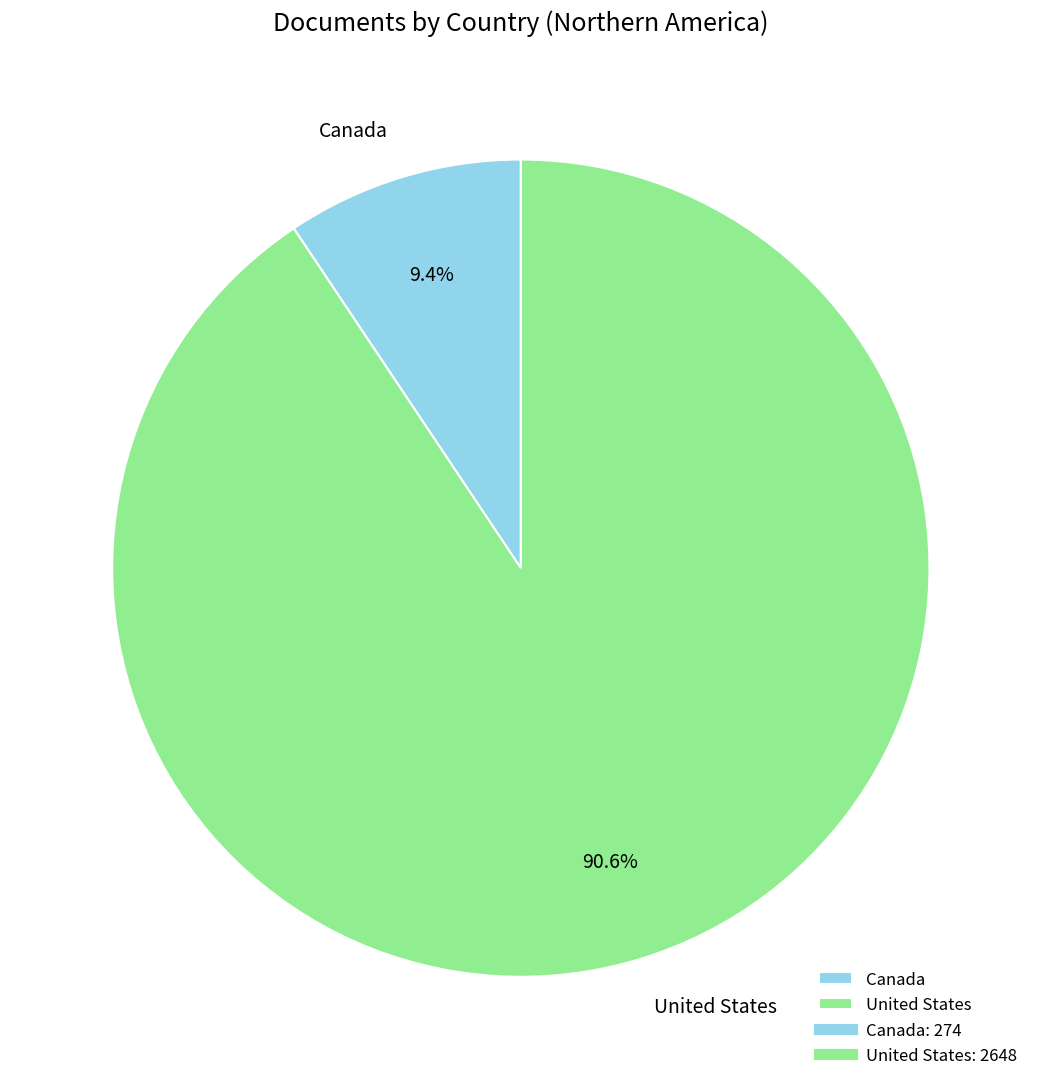

To the nearest percent, what portion does Canada represent?

9%